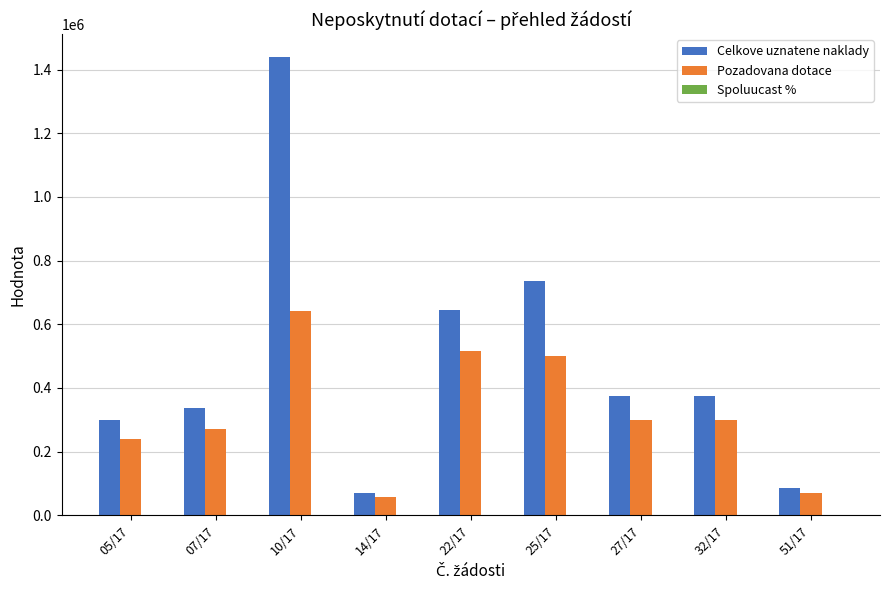

What is the sum of all Celkove uznatene naklady values?

4367462.0